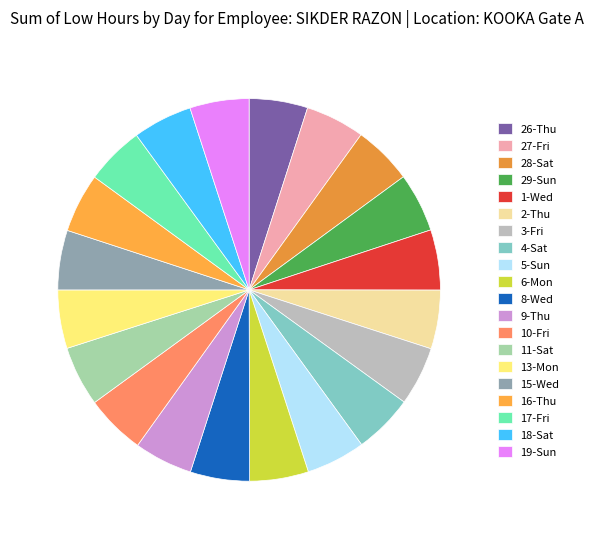

Does 17-Fri represent more than half of the total?

No